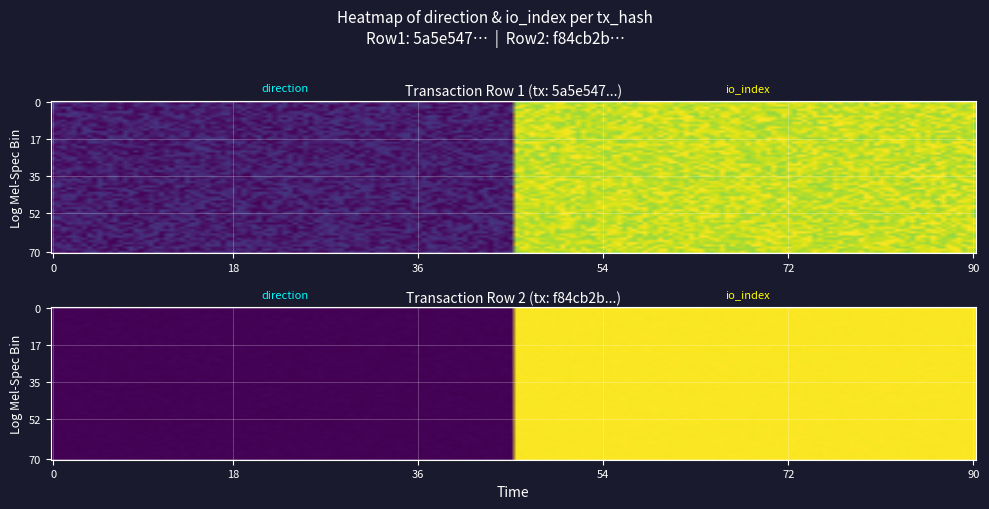

At which category is the sum across all series the highest?

io_index